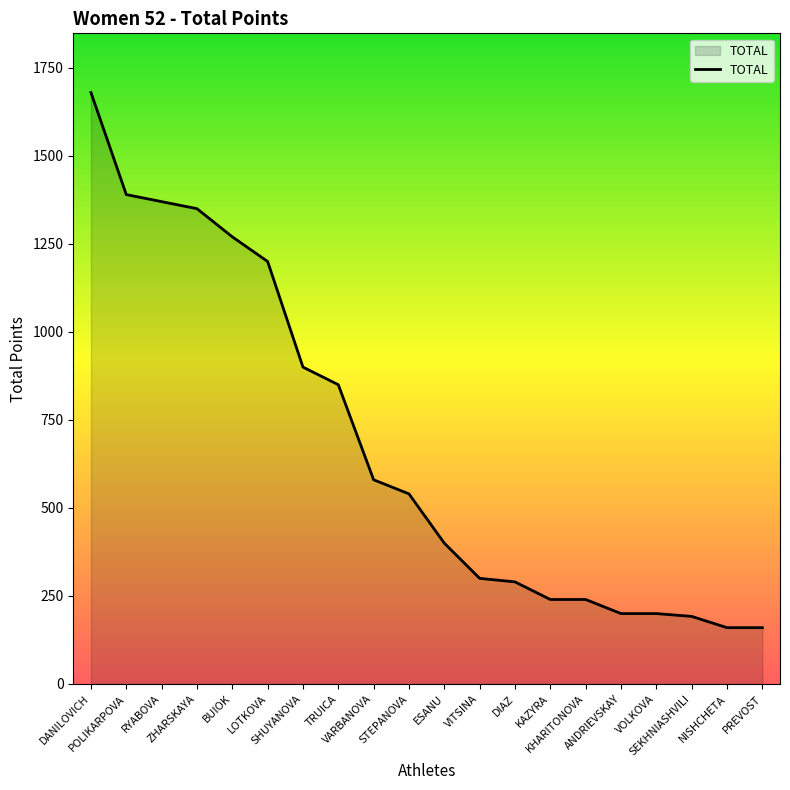

What is the difference between the maximum and second lowest values?

1520